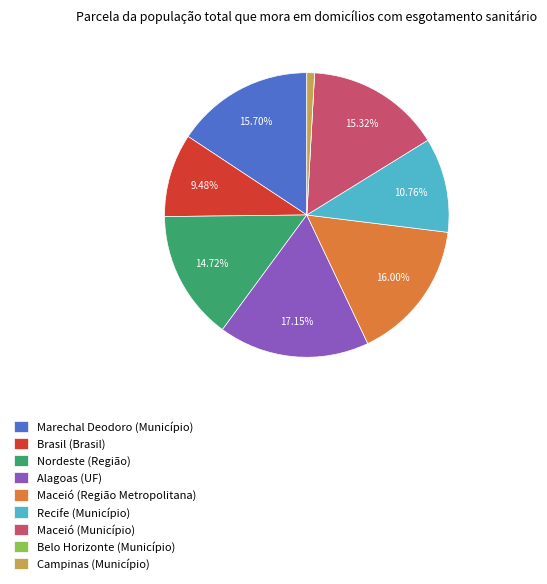

What percentage do Recife (Município) and Brasil (Brasil) together represent?

20.2%